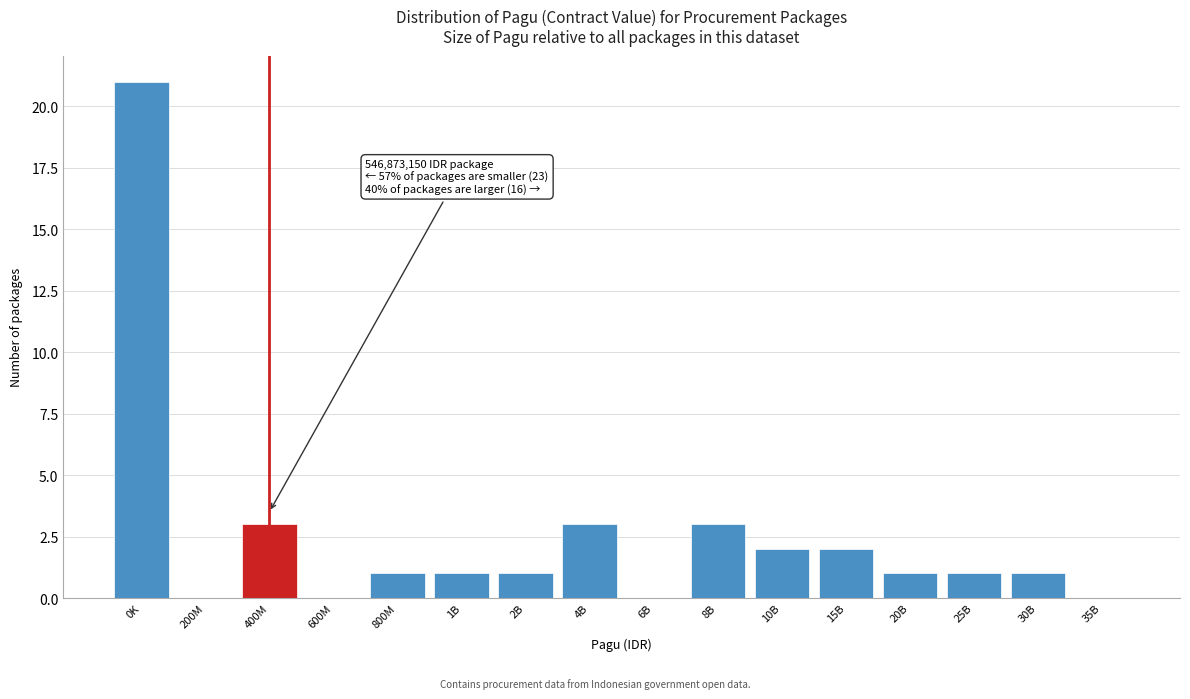

Reading left to right, what are all the values shown in this chart?

0K=21	200M=0	400M=3	600M=0	800M=1	1B=1	2B=1	4B=3	6B=0	8B=3	10B=2	15B=2	20B=1	25B=1	30B=1	35B=0